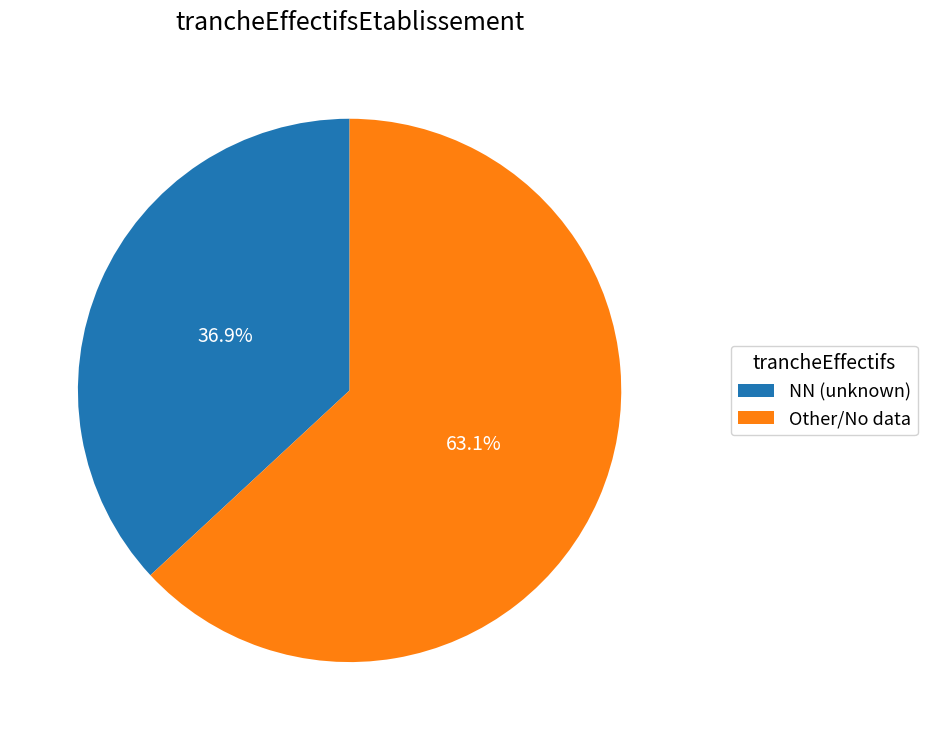

Approximately how many times larger is the value at Other/No data compared to NN (unknown)?

1.7